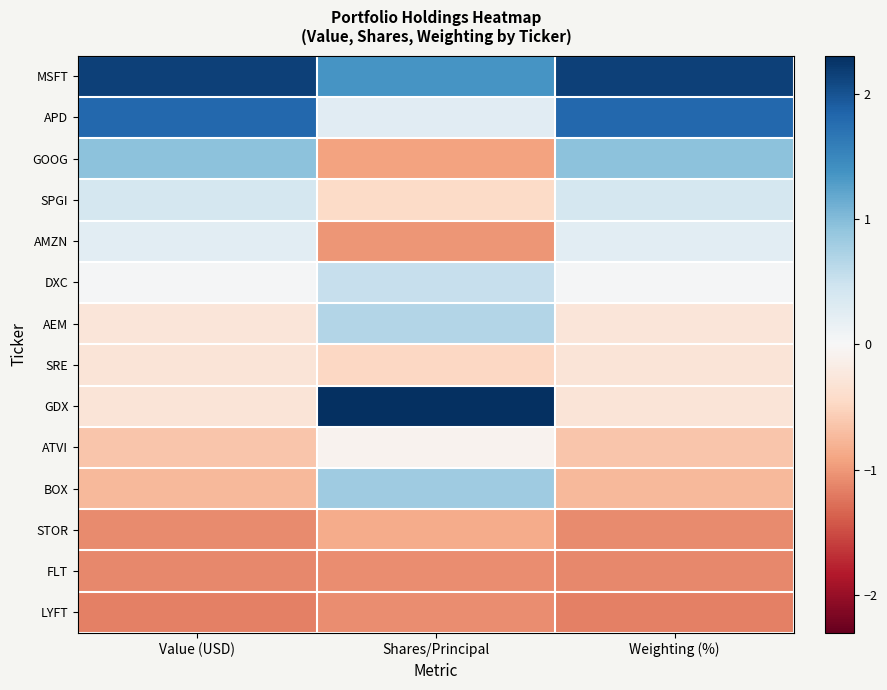

Reading right to left, list all the values displayed in this chart.

MSFT: Weighting (%)=2.2	Shares/Principal=1.4	Value (USD)=2.2
APD: Weighting (%)=1.8	Shares/Principal=0.3	Value (USD)=1.8
GOOG: Weighting (%)=0.9	Shares/Principal=-0.9	Value (USD)=0.9
SPGI: Weighting (%)=0.4	Shares/Principal=-0.4	Value (USD)=0.4
AMZN: Weighting (%)=0.2	Shares/Principal=-1.0	Value (USD)=0.2
DXC: Weighting (%)=0.0	Shares/Principal=0.5	Value (USD)=0.0
AEM: Weighting (%)=-0.3	Shares/Principal=0.7	Value (USD)=-0.3
SRE: Weighting (%)=-0.3	Shares/Principal=-0.5	Value (USD)=-0.3
GDX: Weighting (%)=-0.3	Shares/Principal=2.3	Value (USD)=-0.3
ATVI: Weighting (%)=-0.6	Shares/Principal=-0.1	Value (USD)=-0.6
BOX: Weighting (%)=-0.7	Shares/Principal=0.8	Value (USD)=-0.7
STOR: Weighting (%)=-1.1	Shares/Principal=-0.9	Value (USD)=-1.1
FLT: Weighting (%)=-1.1	Shares/Principal=-1.1	Value (USD)=-1.1
LYFT: Weighting (%)=-1.2	Shares/Principal=-1.1	Value (USD)=-1.2